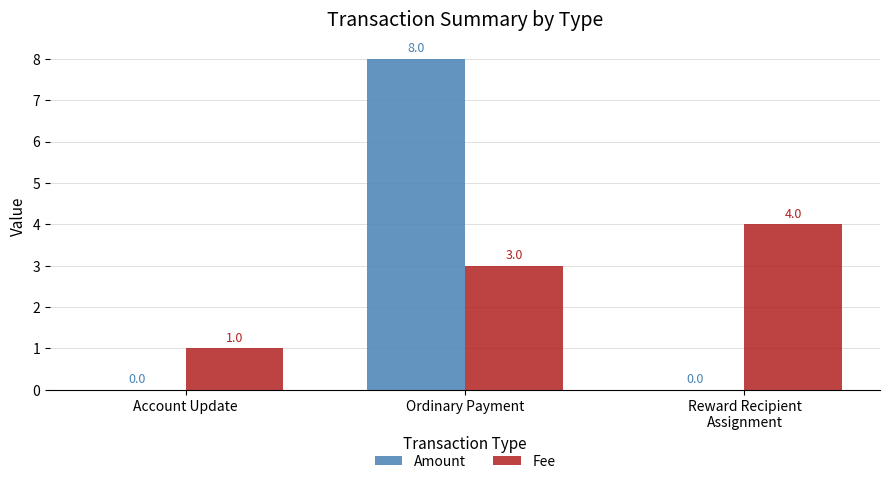

The value of Fee at Reward Recipient
Assignment is 6. True or false?

False